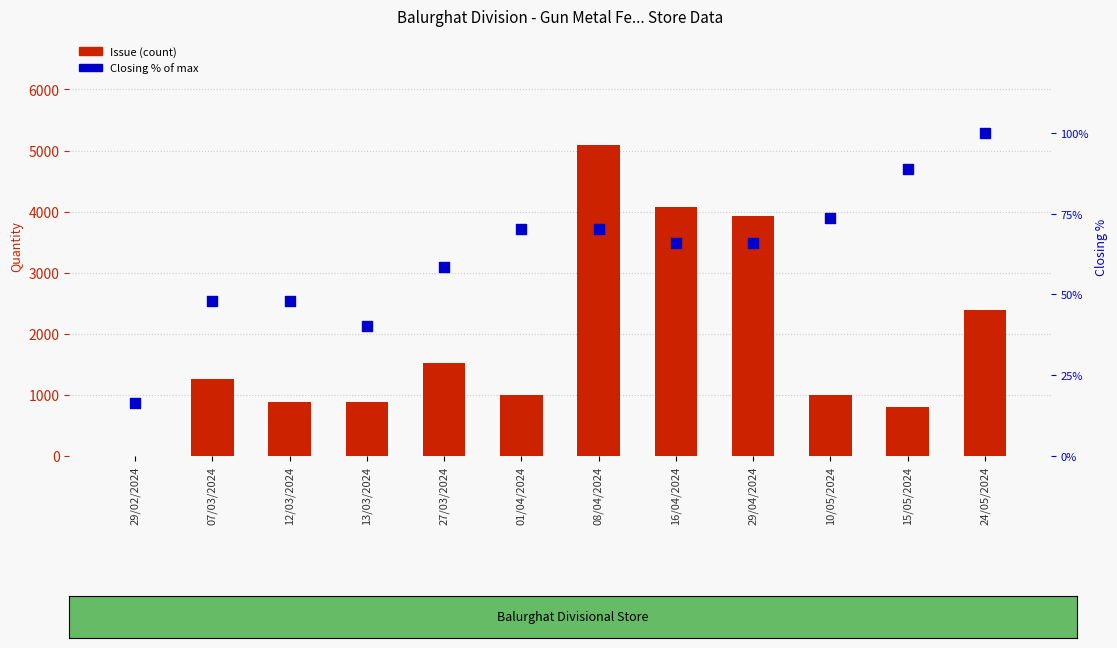

Which series has the largest total across all categories?

Issue